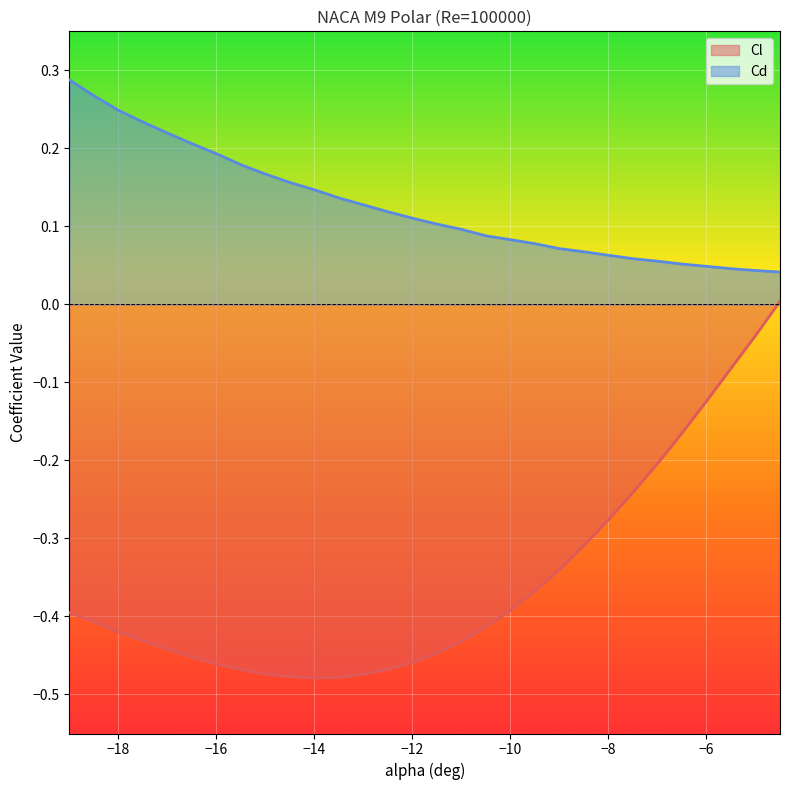

What are all the series names shown in the legend?

Cl, Cd